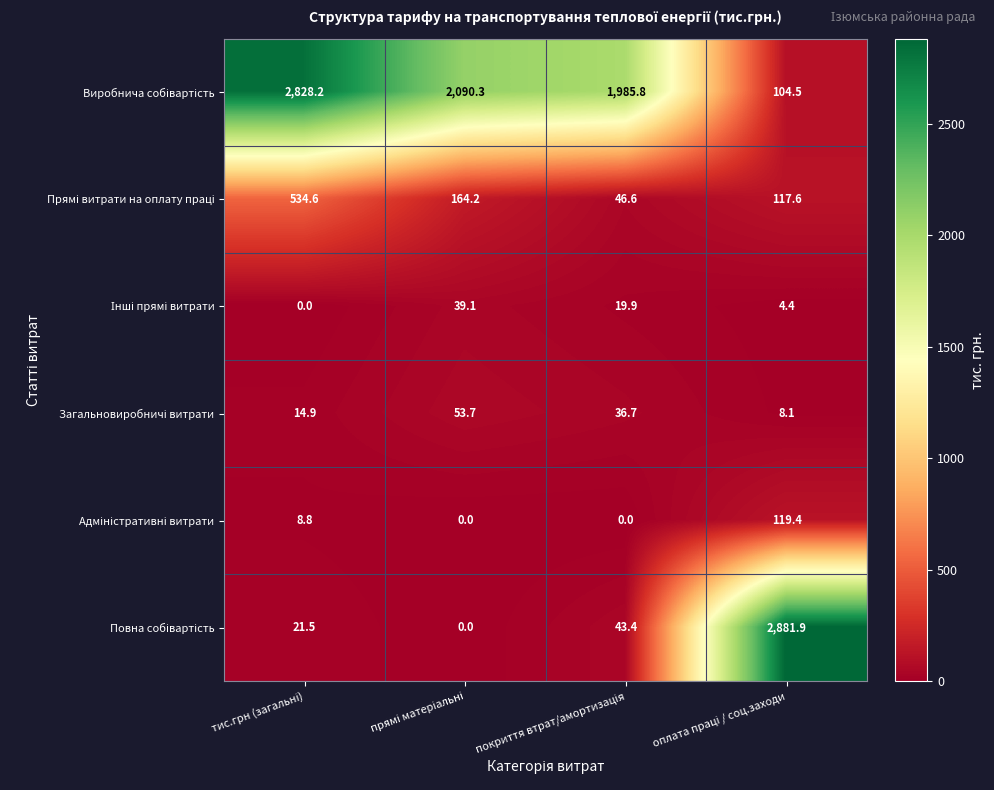

At how many categories does at least one series exceed 1294?

4